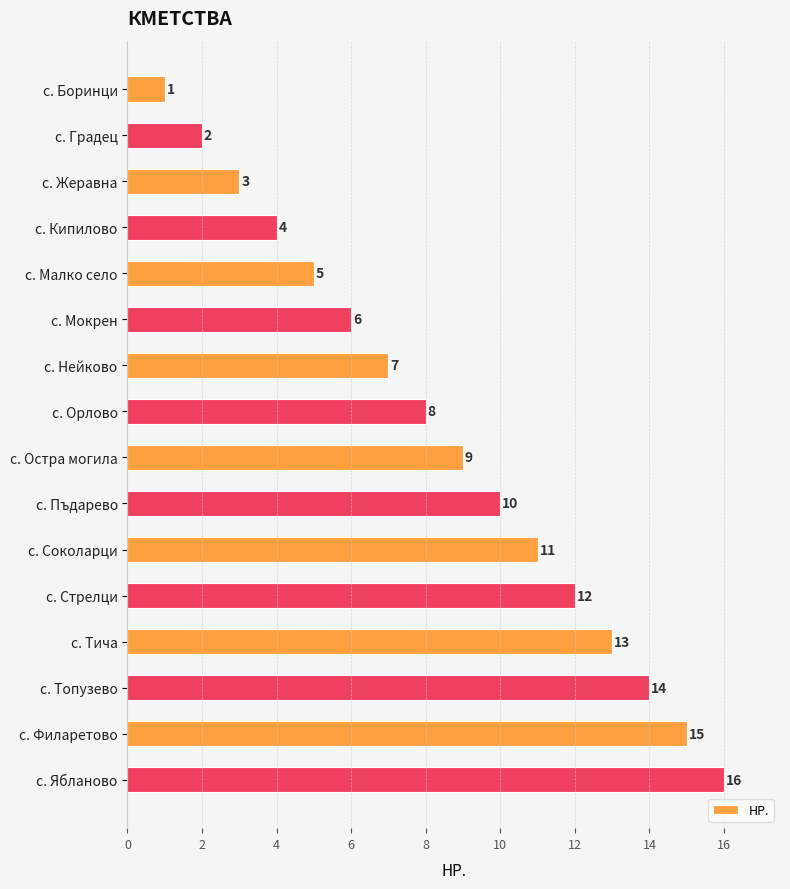

What is the sum of all values?

136